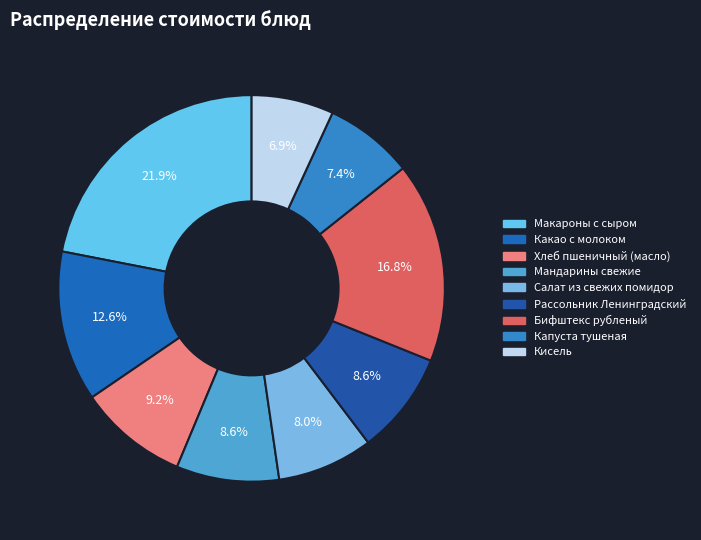

Do Капуста тушеная and Макароны с сыром together represent more than half of the pie?

No